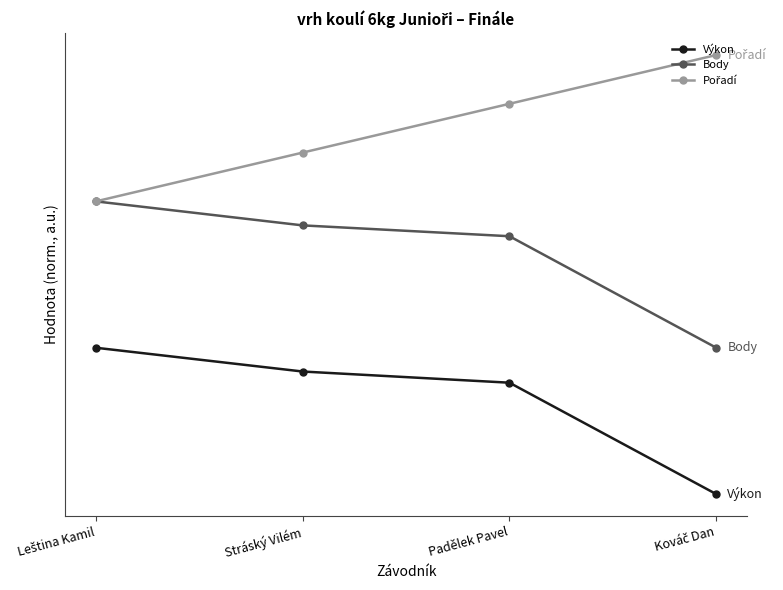

True or false: Výkon and Body intersect in this chart.

False